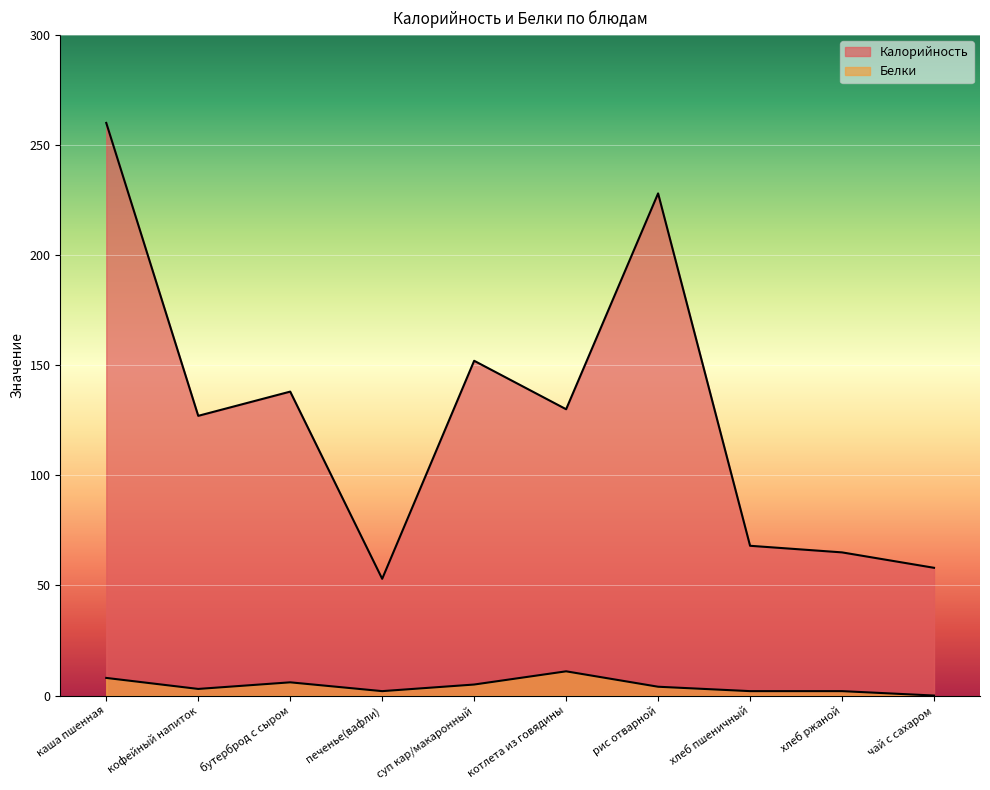

At which label is Белки closest to 5?

суп кар/макаронный